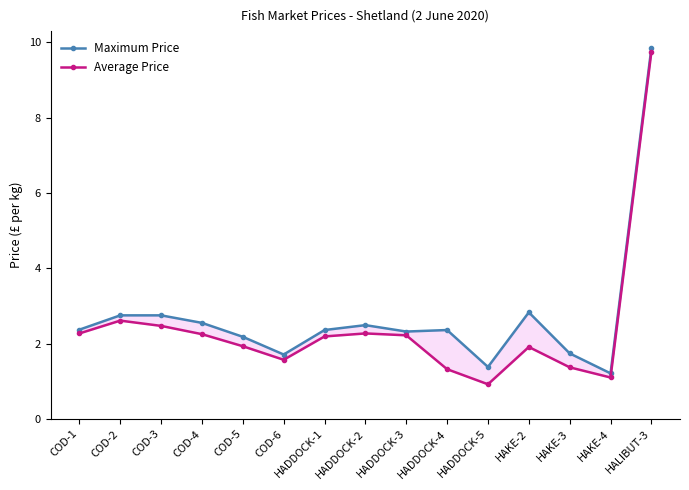

Is it true that Average Price equals 9.8 at HALIBUT-3?

True